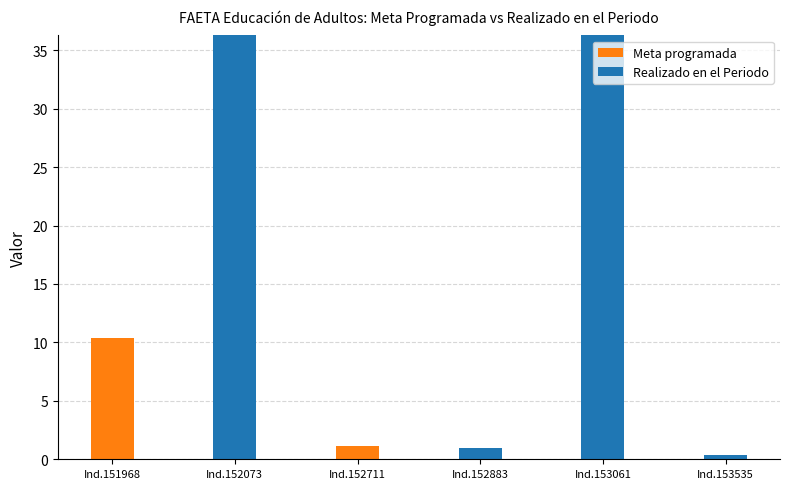

The Realizado en el Periodo series shows 0.0 at Ind.152711. True or false?

True